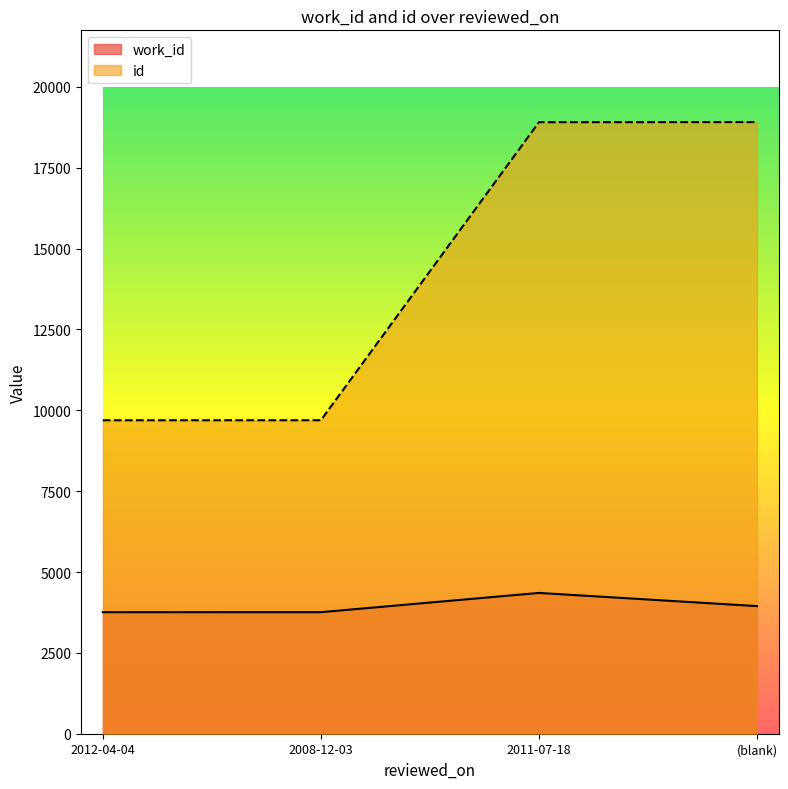

How many lines are shown in the chart?

2